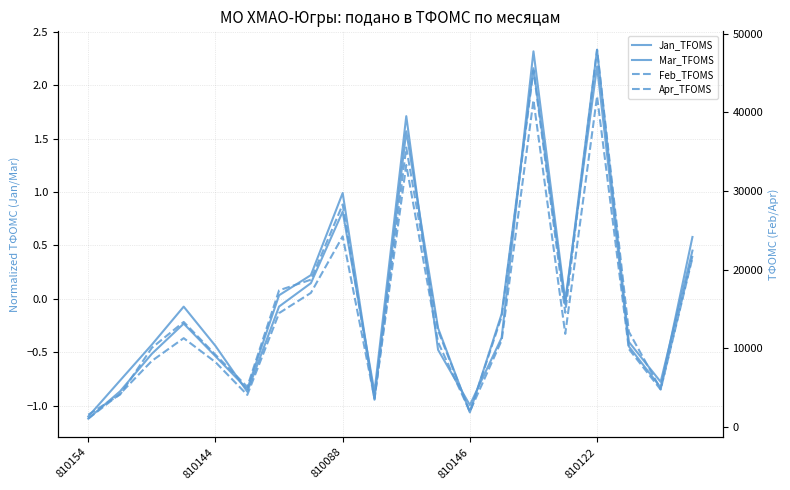

What is the minimum value for Apr_TFOMS?

1511.0